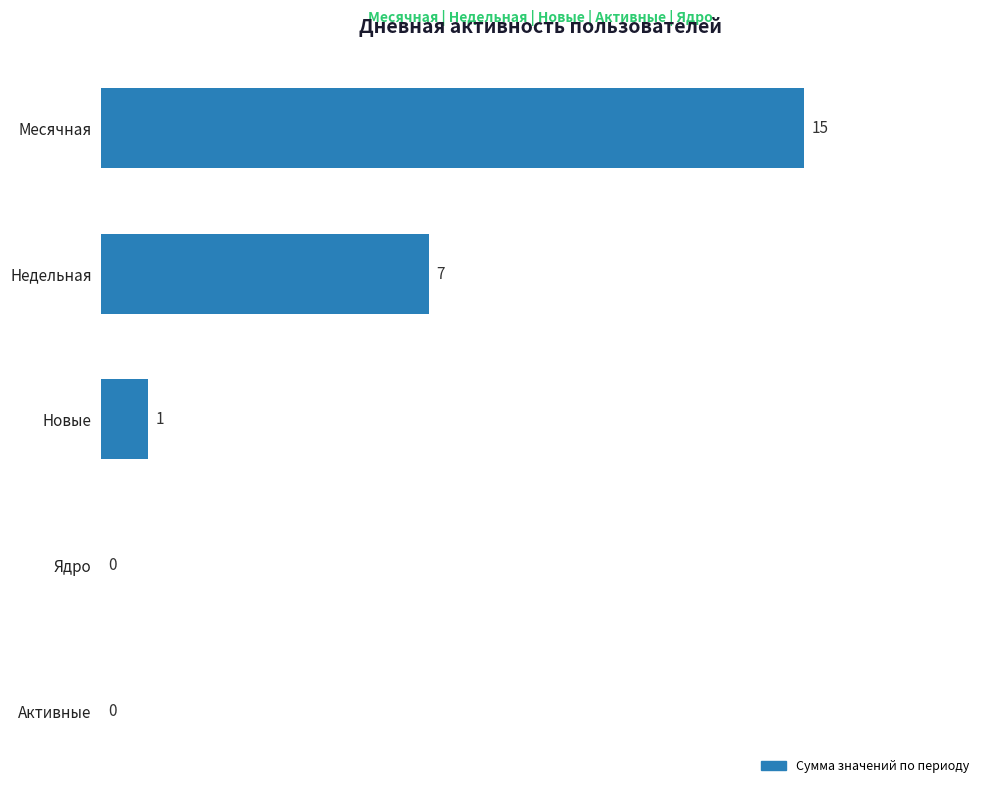

Read the value at Недельная, to the nearest 5.

5